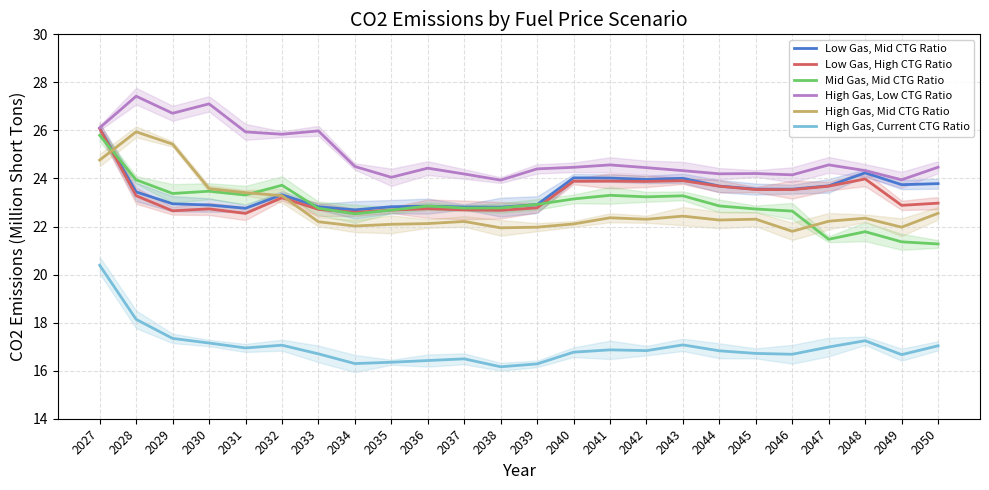

What is the difference between the maximum and second lowest values in the High Gas, Mid CTG Ratio series?

4.0